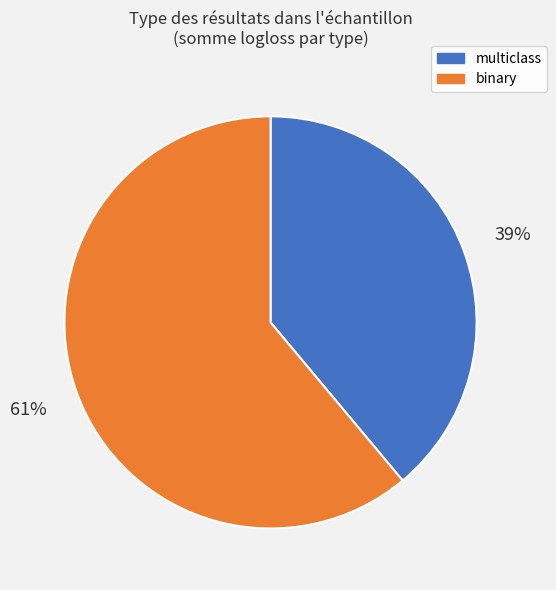

To the nearest percent, what percentage of the pie is binary?

61%